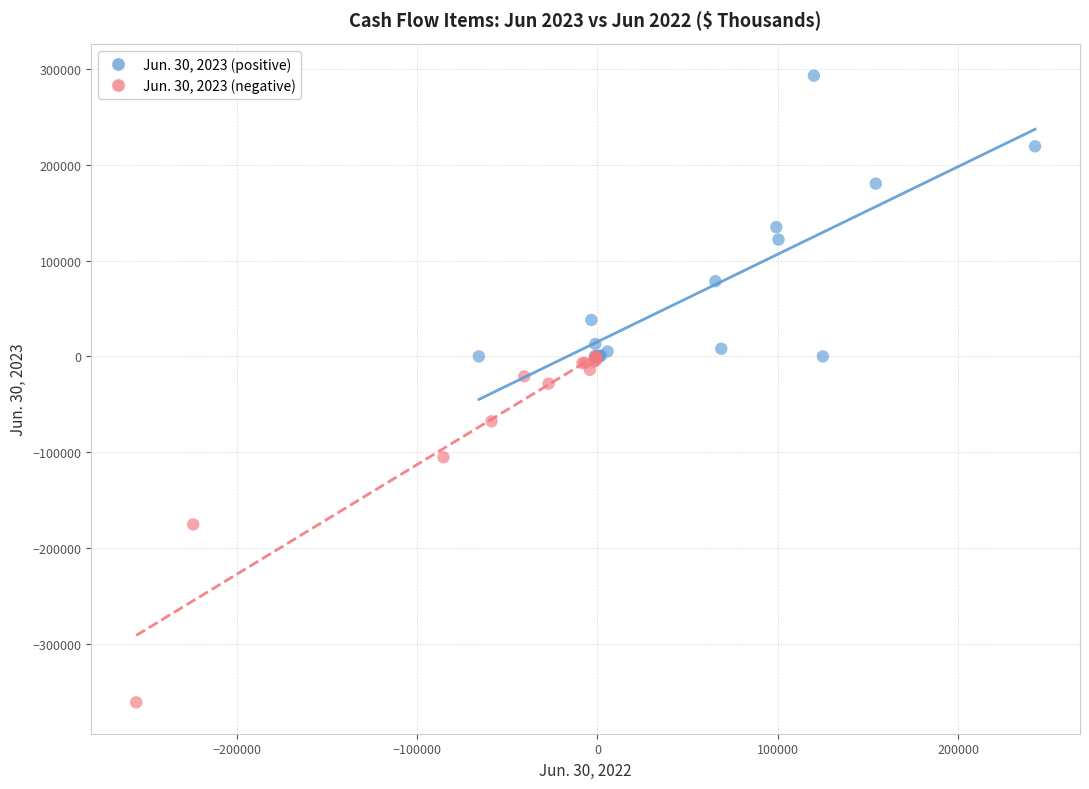

Which series has the widest spread of Y values?

Jun. 30, 2023 (negative)